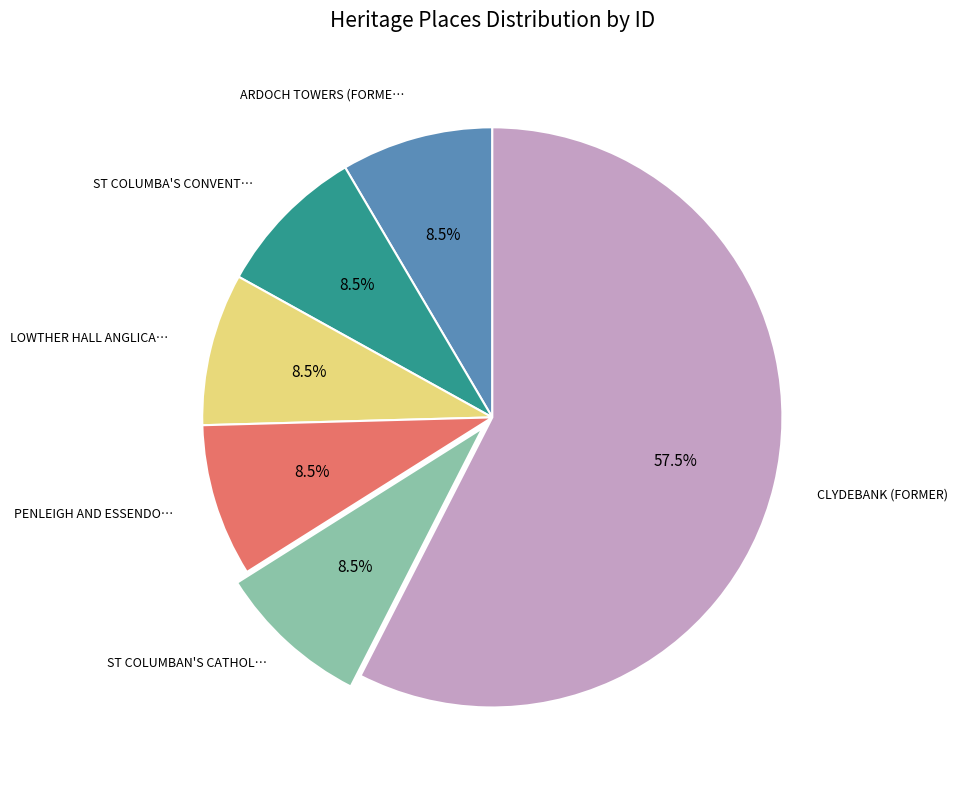

Is there any slice that represents more than half of the pie?

Yes